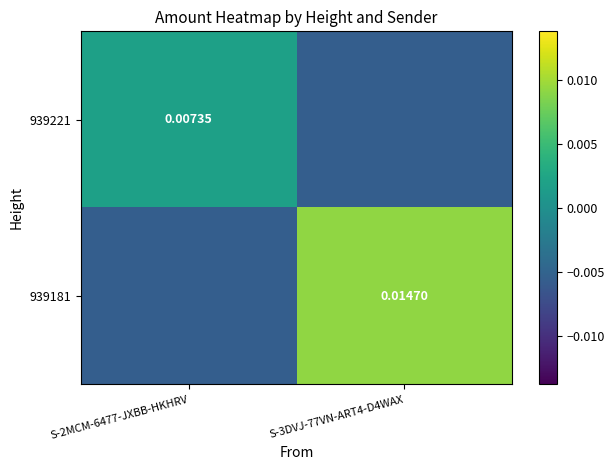

Between S-2MCM-6477-JXBB-HKHRV and S-3DVJ-77VN-ART4-D4WAX, which is larger?

S-2MCM-6477-JXBB-HKHRV